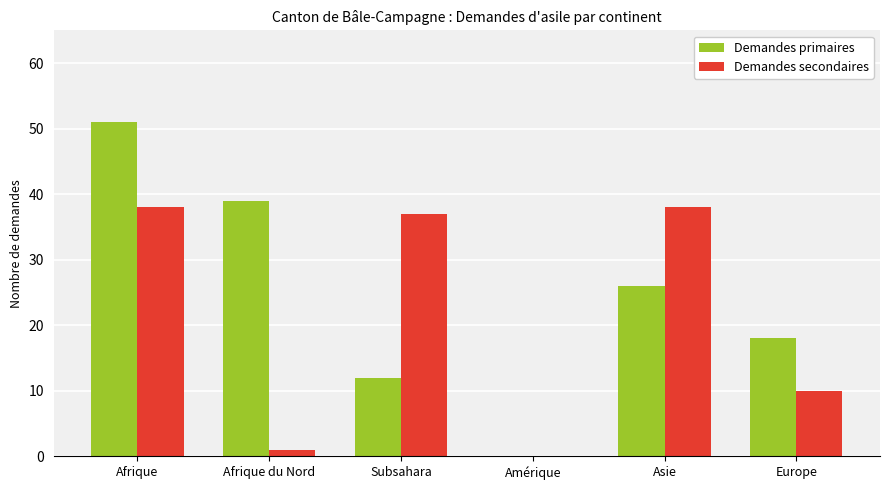

What are all the series names shown in the legend?

Demandes primaires, Demandes secondaires